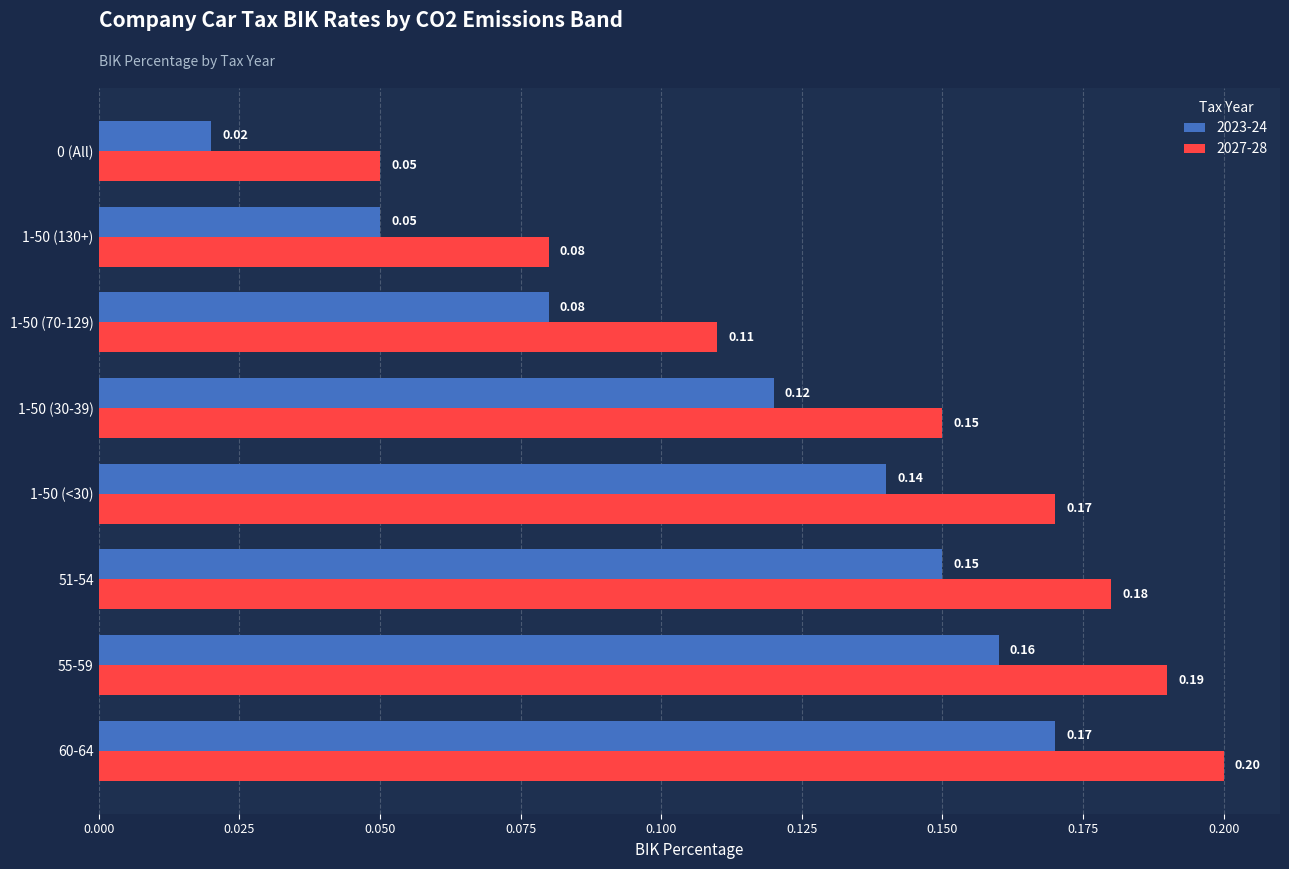

What is the sum of all 2023-24 values?

0.9